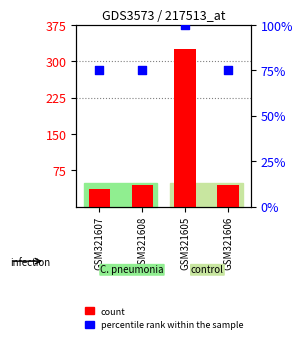

What are all the series names shown in the legend?

count, percentile rank within the sample